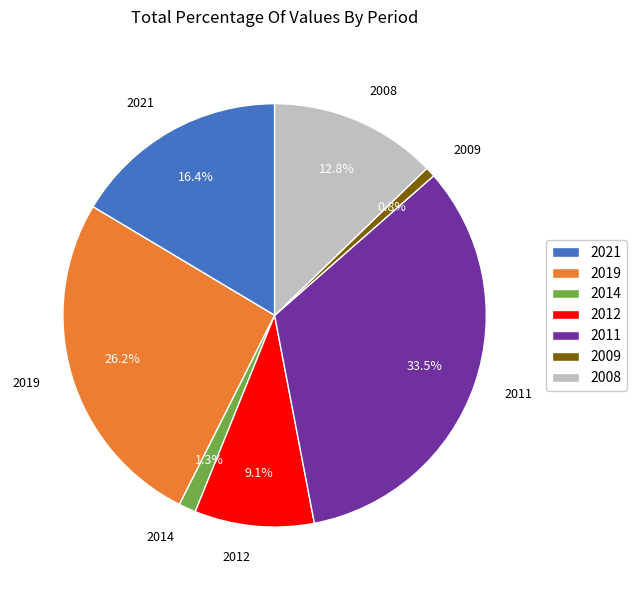

Rank the categories by value from lowest to highest.

2009, 2014, 2012, 2008, 2021, 2019, 2011